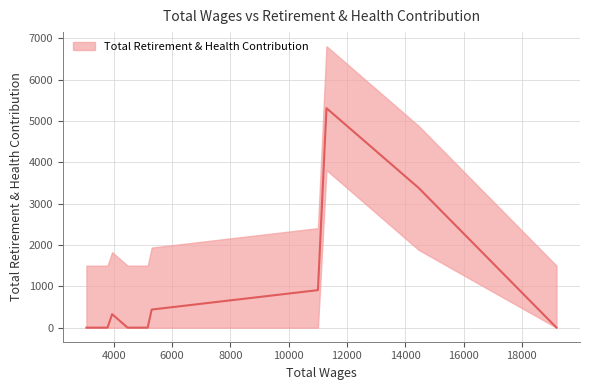

How many lines are shown in the chart?

1